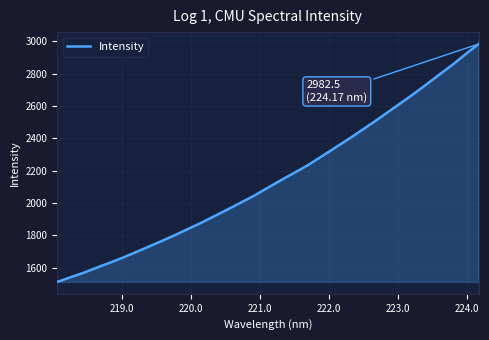

What is the maximum value shown in the chart?

2982.5